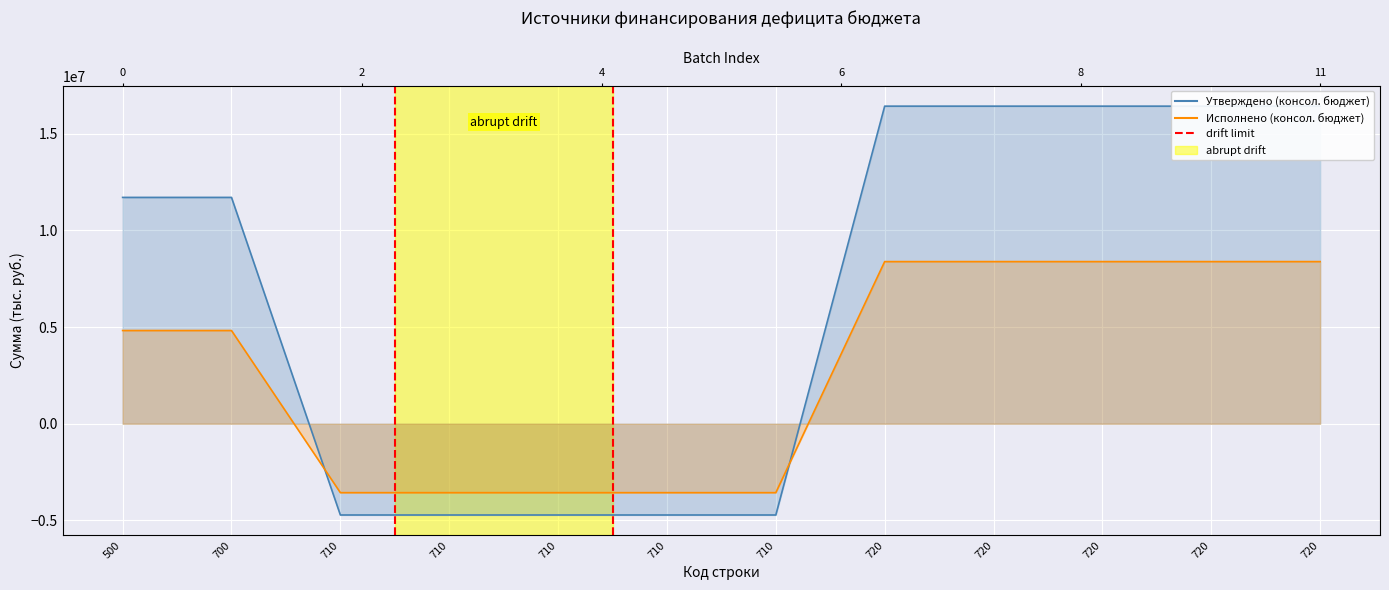

The value of Утверждено (консол. бюджет) at 720 is 5871004.6. True or false?

False